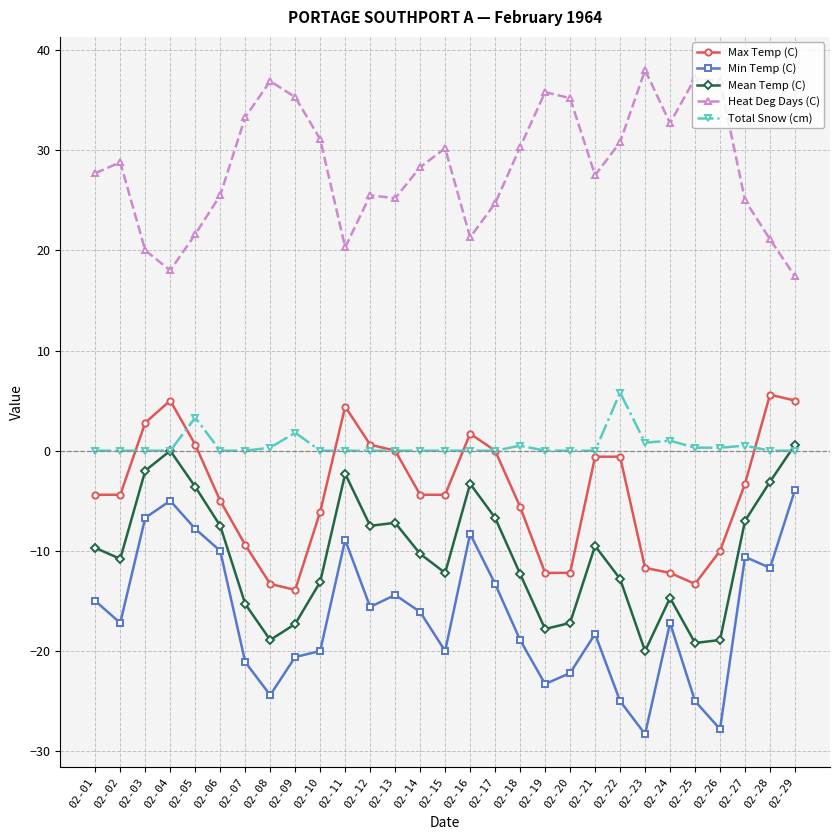

What is the highest value of the Max Temp (C) series?

5.6